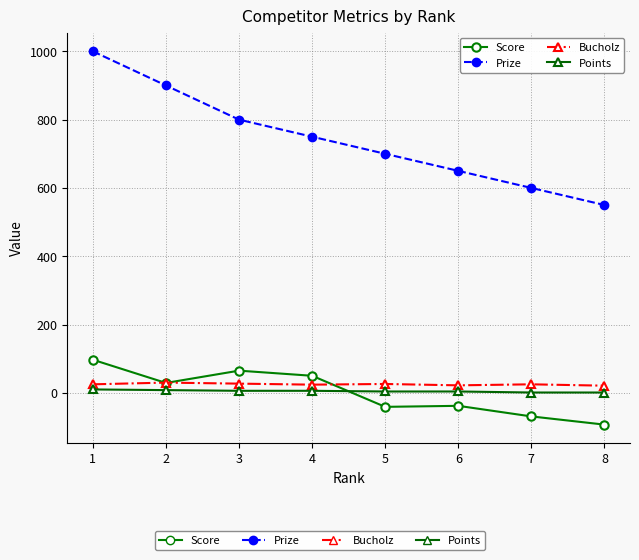

Which series has the largest range (max minus min)?

Prize